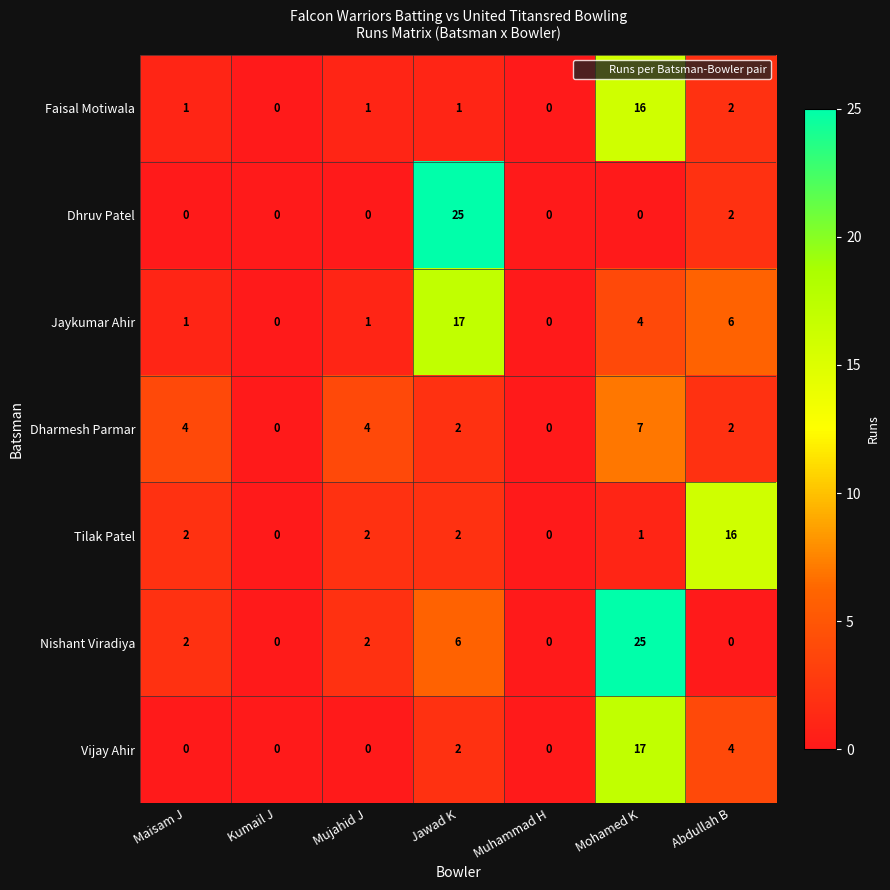

What is the difference between the maximum and minimum values in the Dharmesh Parmar series?

7